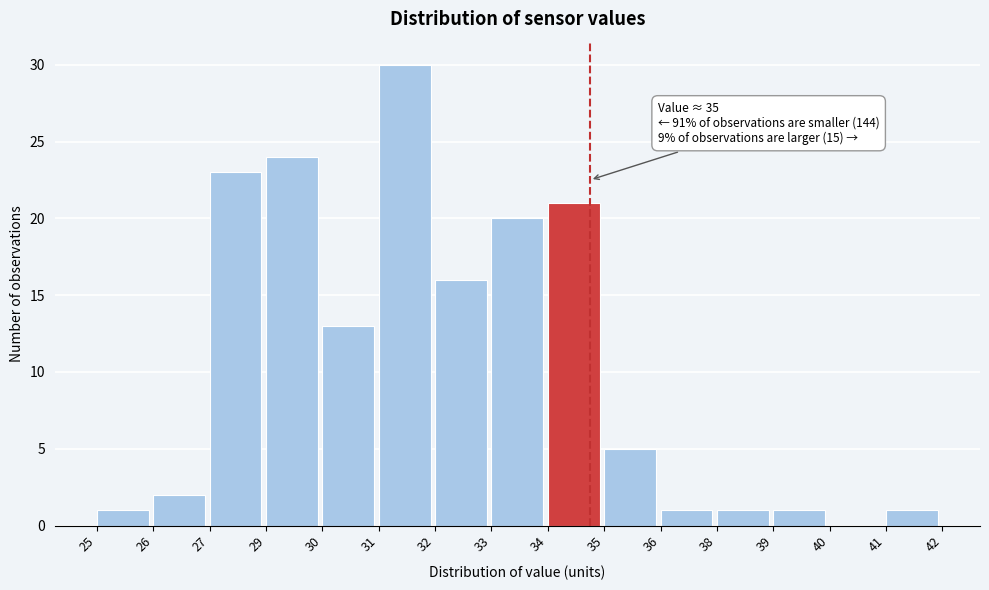

Reading left to right, extract all data points from this chart.

25=1	26=2	27=23	29=24	30=13	31=30	32=16	33=20	34=21	35=5	36=1	38=1	39=1	40=0	41=1